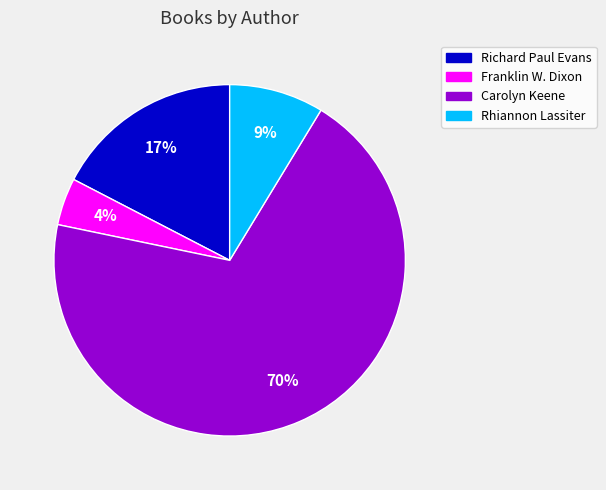

To the nearest percent, what is the average slice percentage?

25%